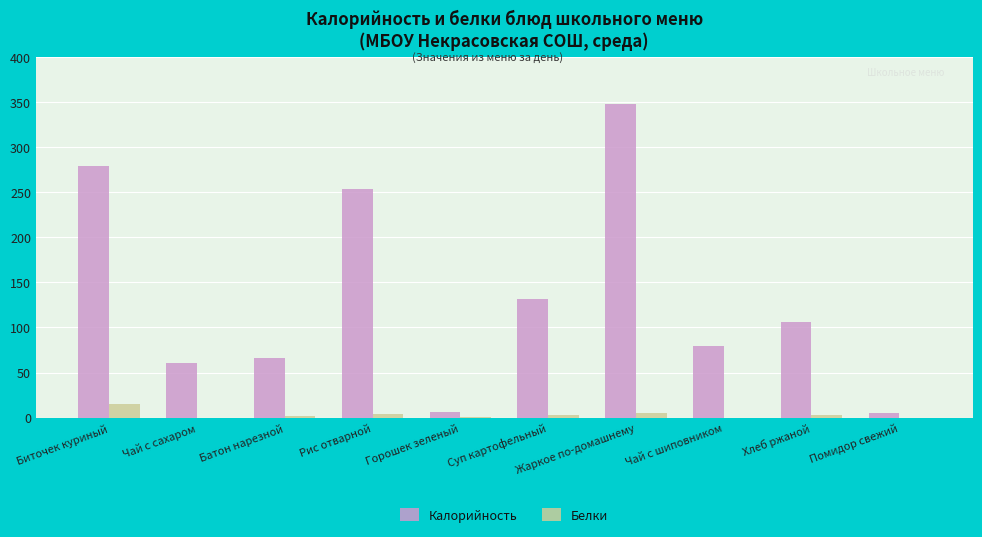

At which label is Калорийность closest to 176?

Суп картофельный